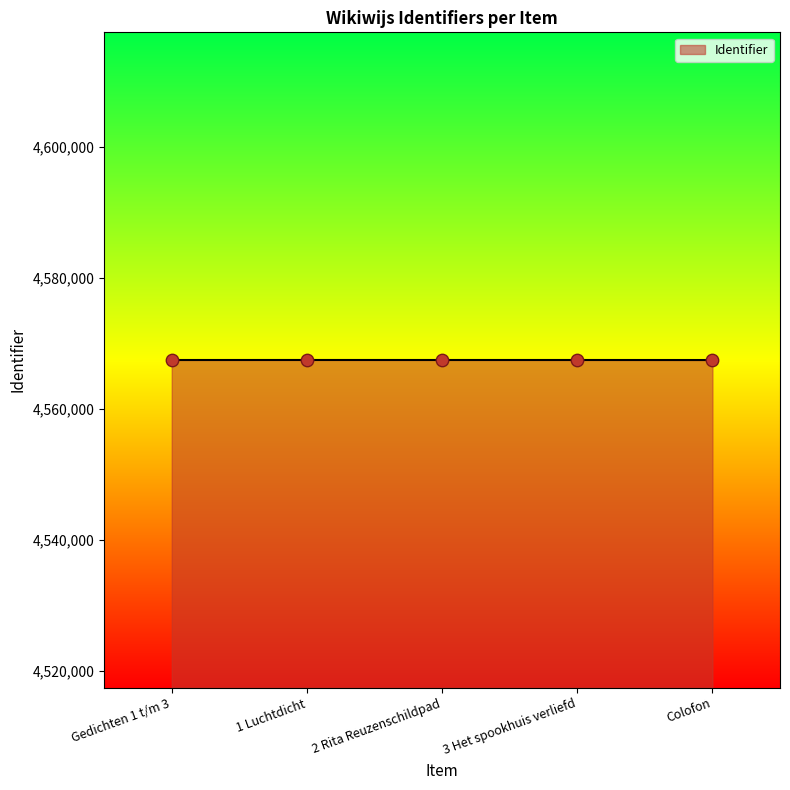

What is the ratio of the value at 1 Luchtdicht to the value at 3 Het spookhuis verliefd?

1.0